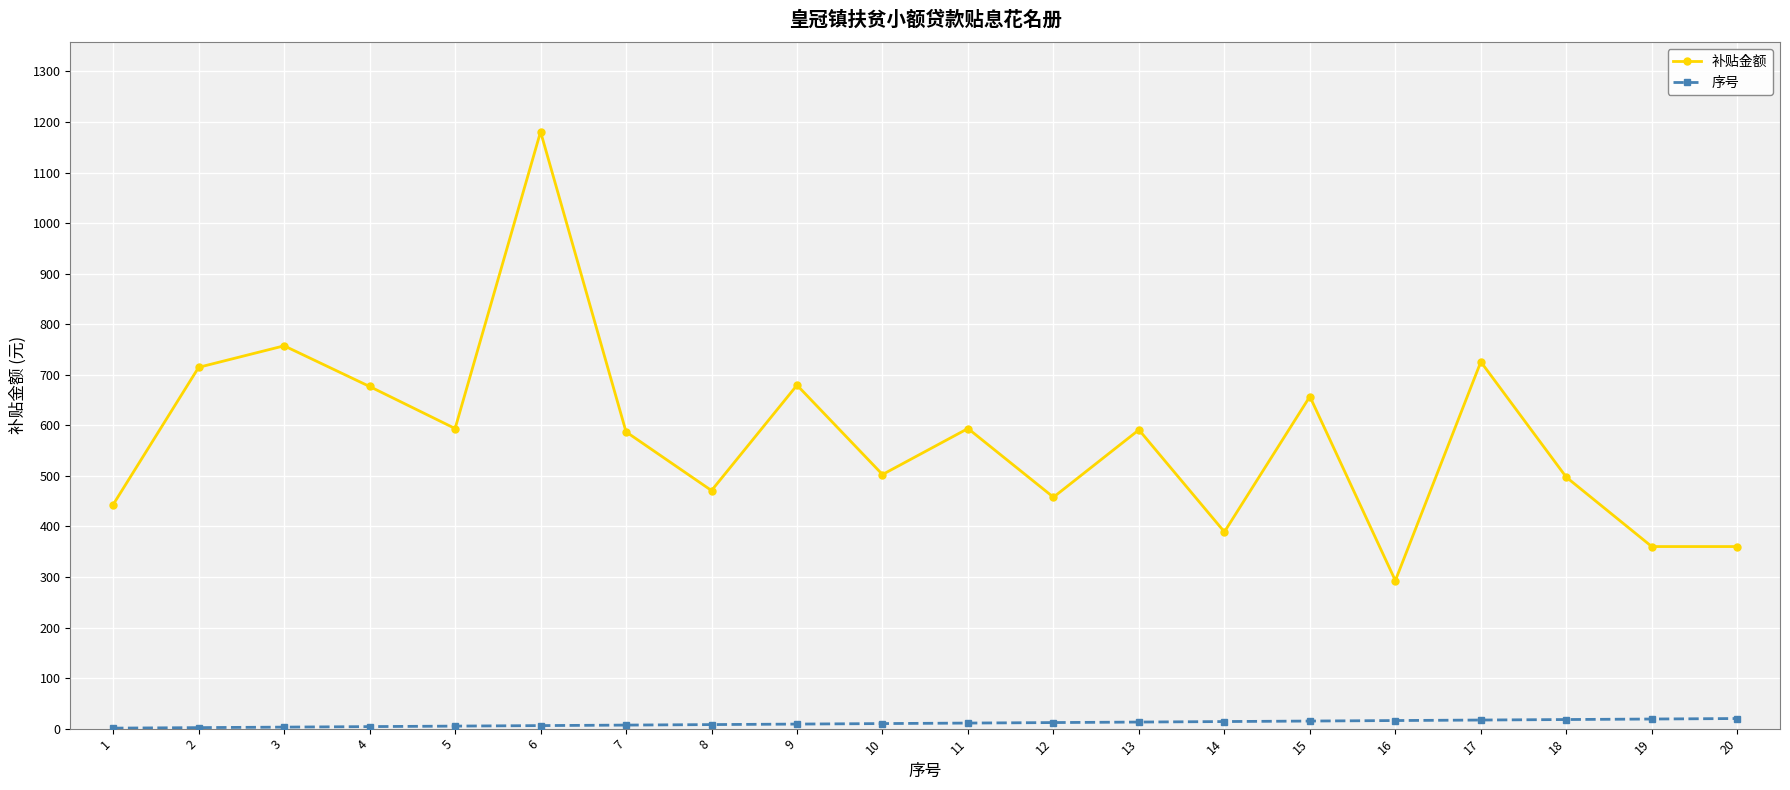

What is the difference between the maximum and second lowest values in the 补贴金额 series?

820.6